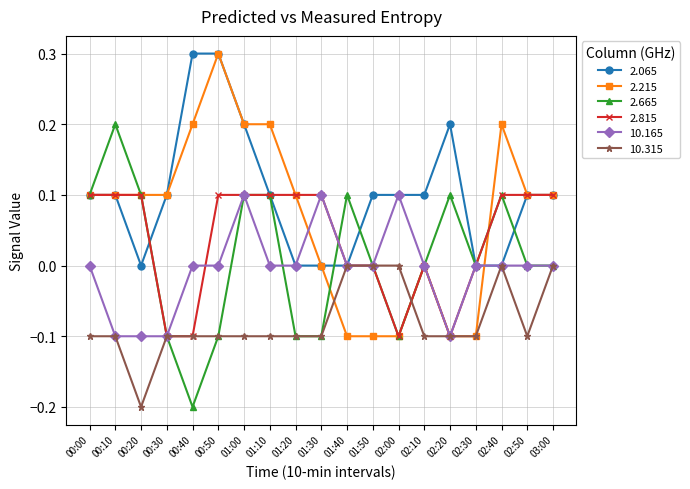

Which series has the largest total across all categories?

2.065